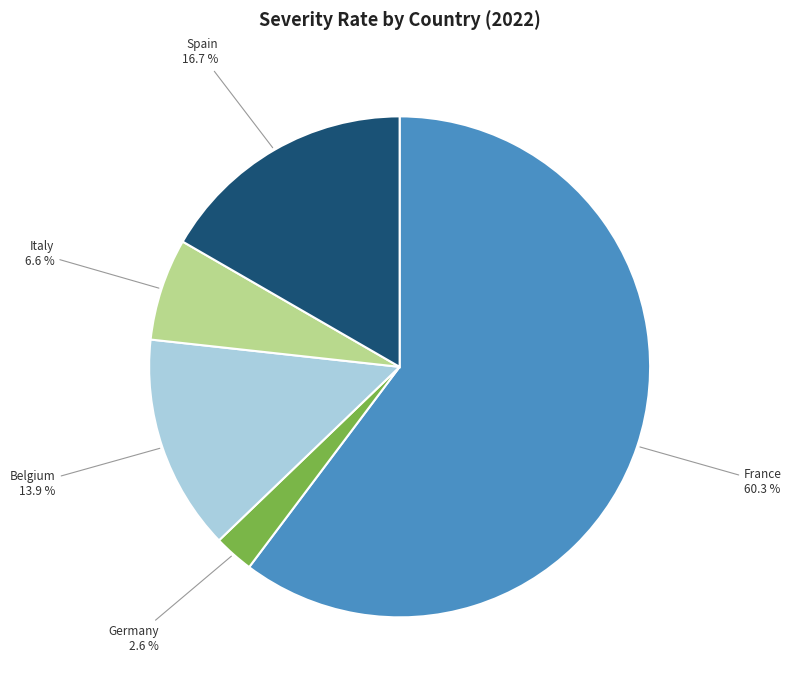

Does Italy represent more than half of the total?

No